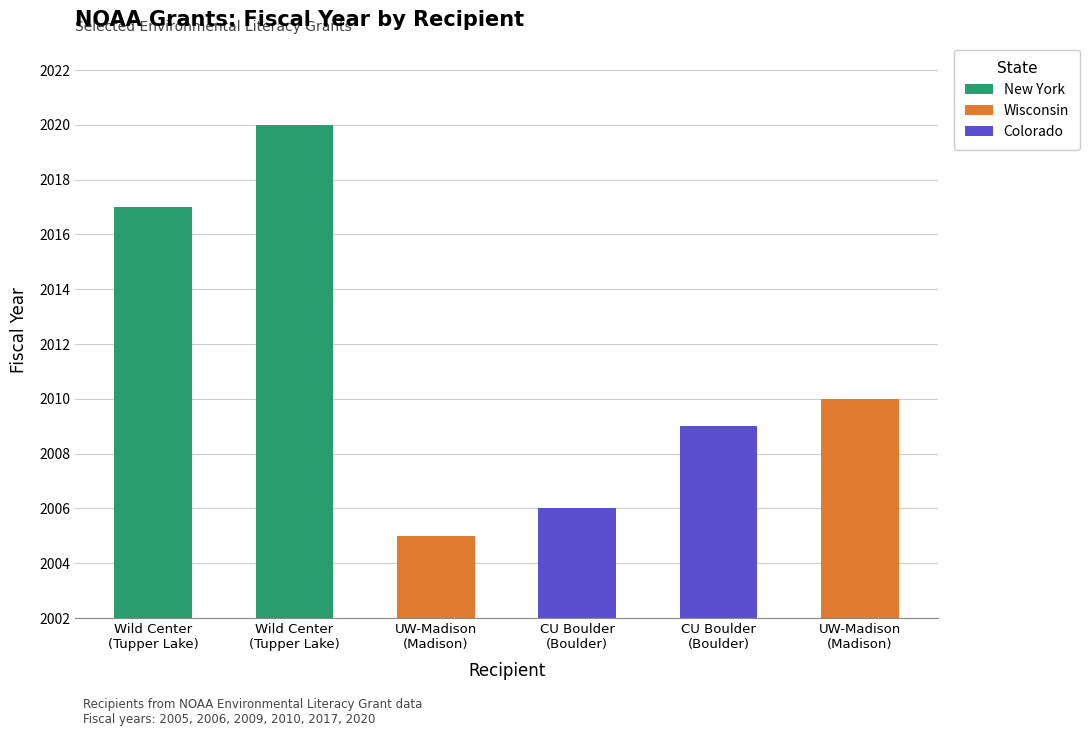

List the series in order of their peak value, lowest first.

Colorado, Wisconsin, New York